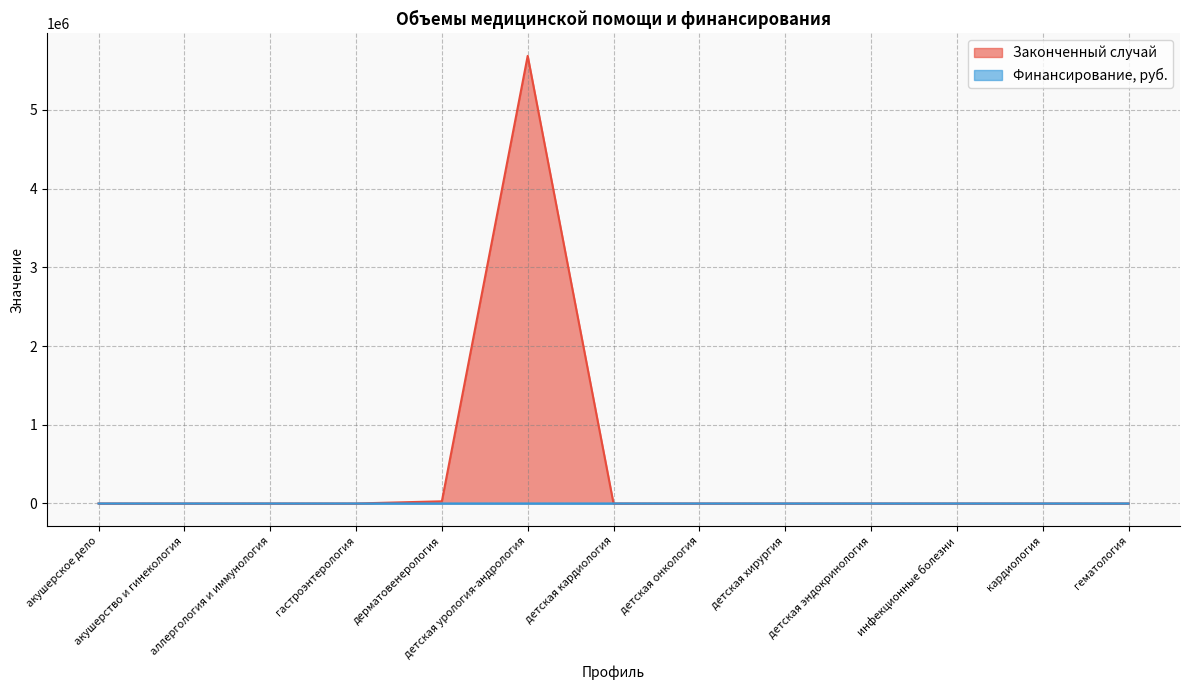

How many values in the Законченный случай series exceed 0?

2